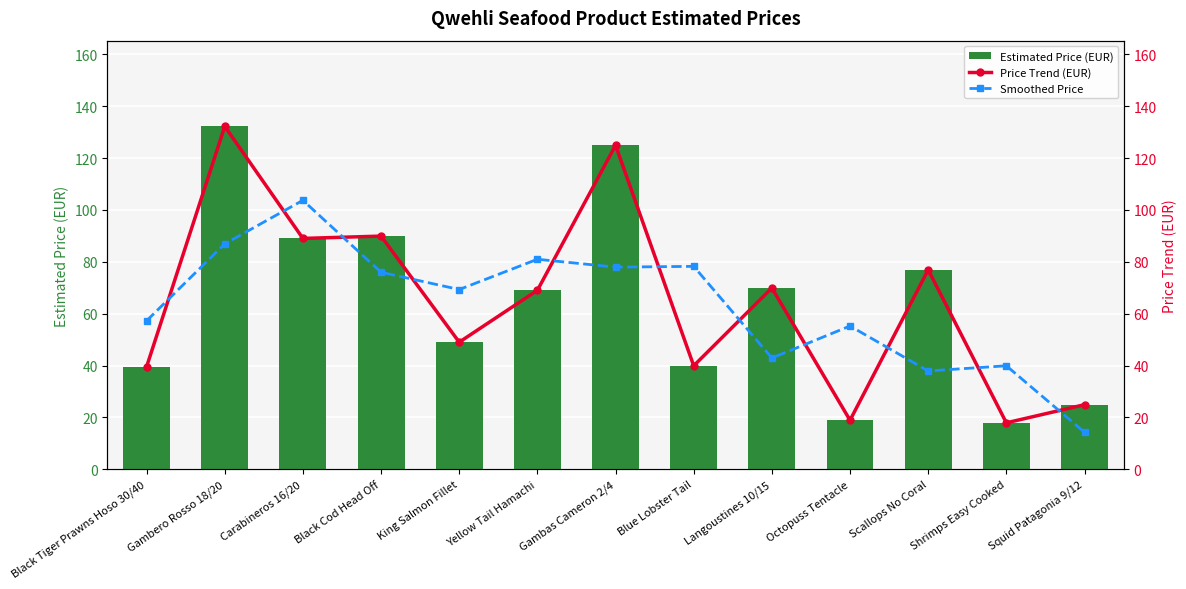

What is the difference between the maximum and minimum values in the Price Trend (EUR) series?

114.3